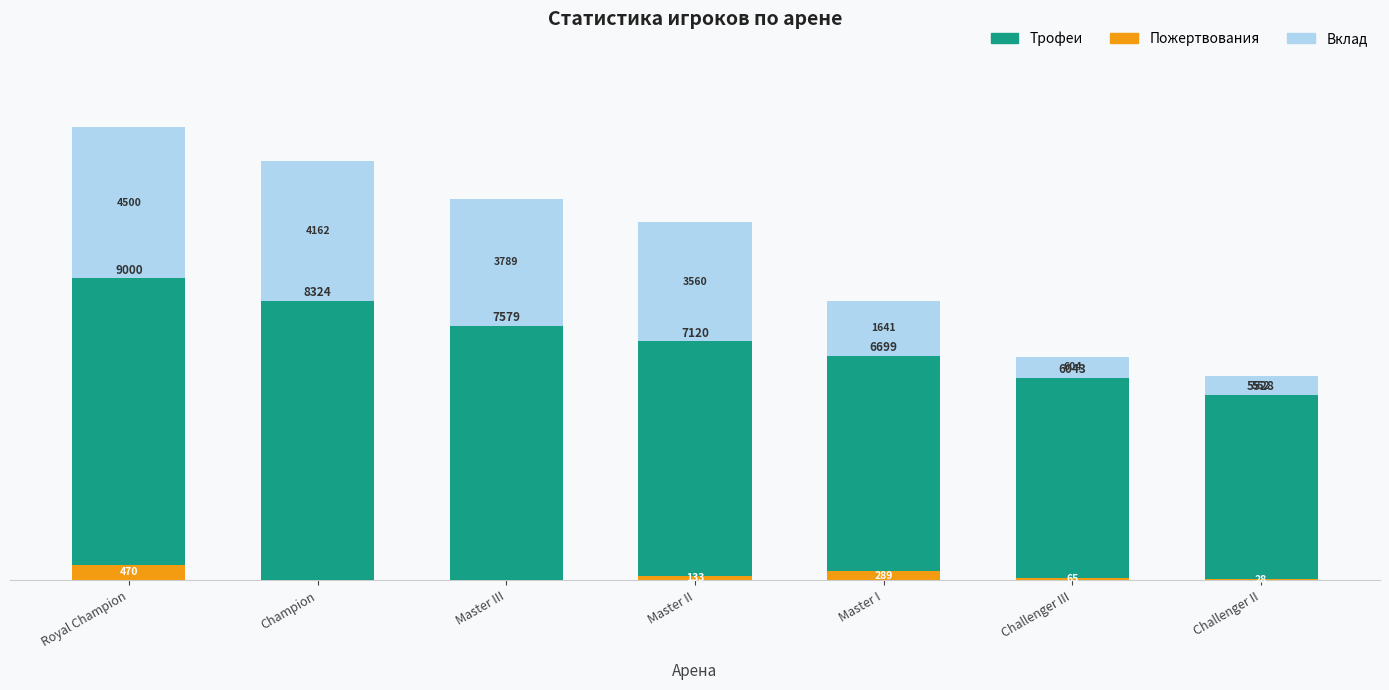

What is the difference between the Вклад values at Master I and Master III?

2148